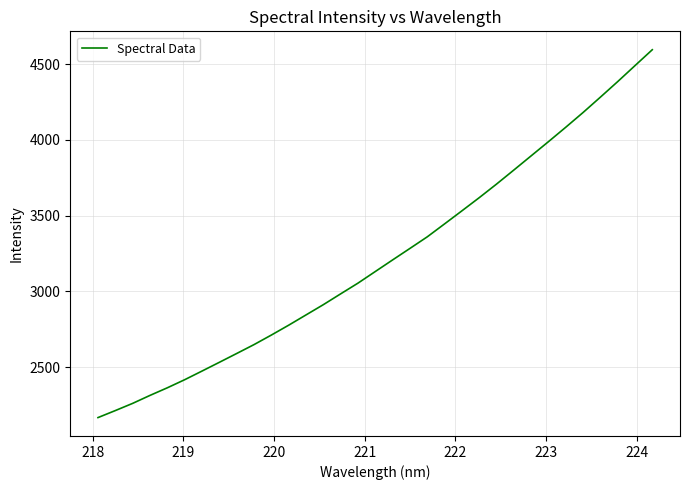

What is the smallest value displayed?

2166.4